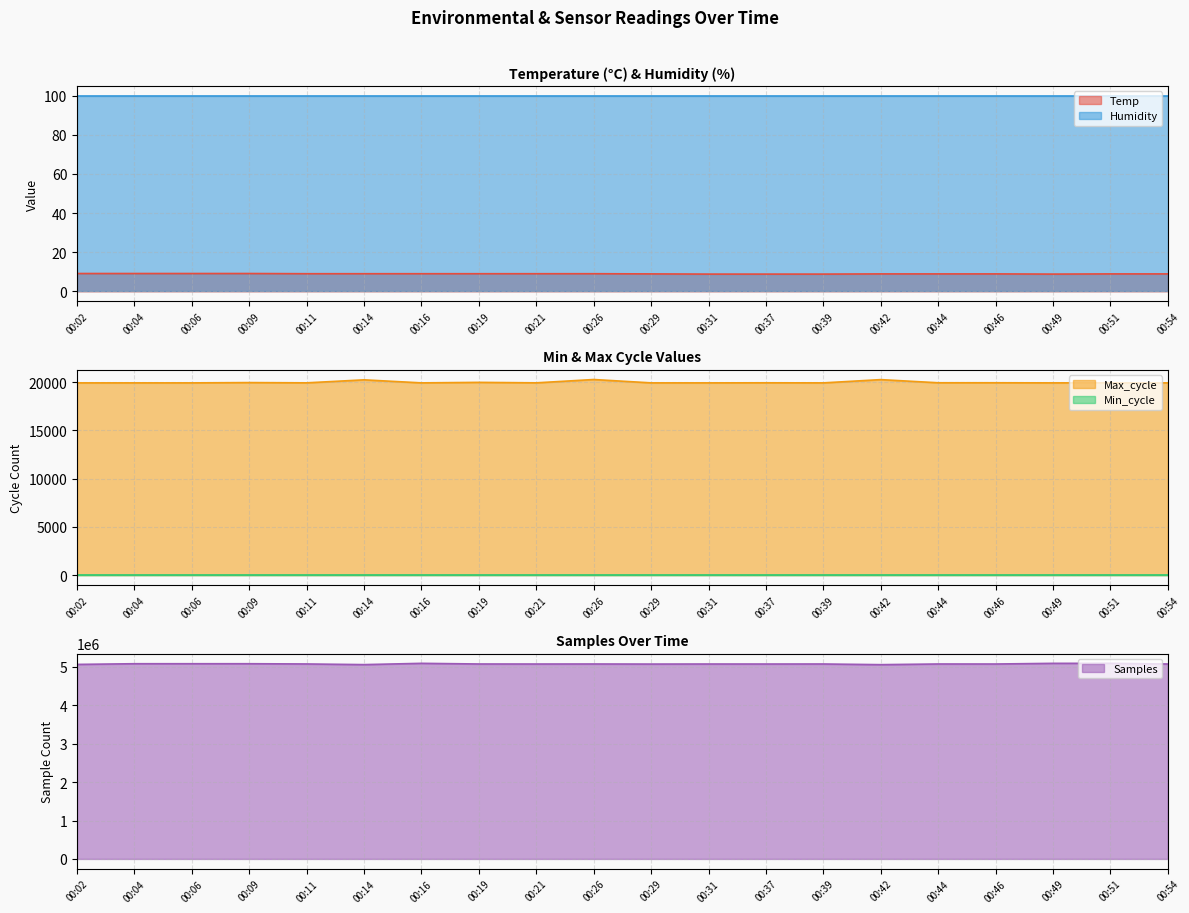

The value of Temp at 00:26 is 9.0. True or false?

True